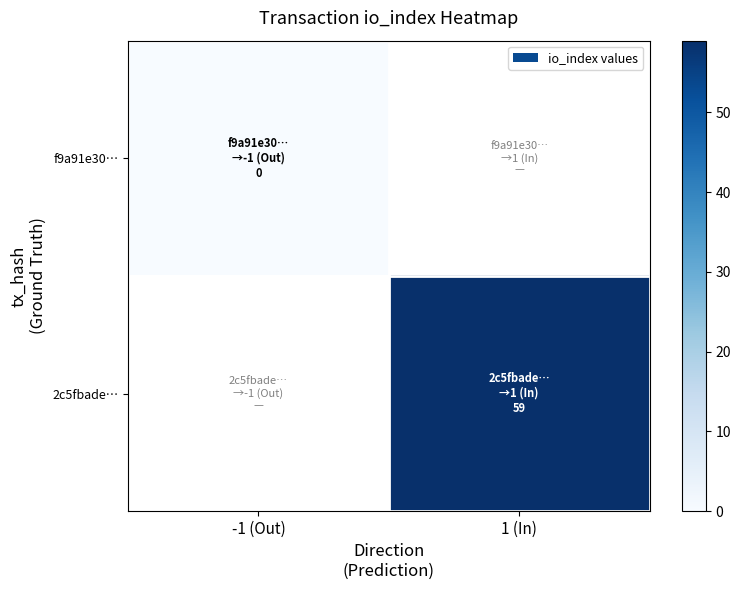

Where is f9a91e30… nearest to the value 0?

-1 (Out)